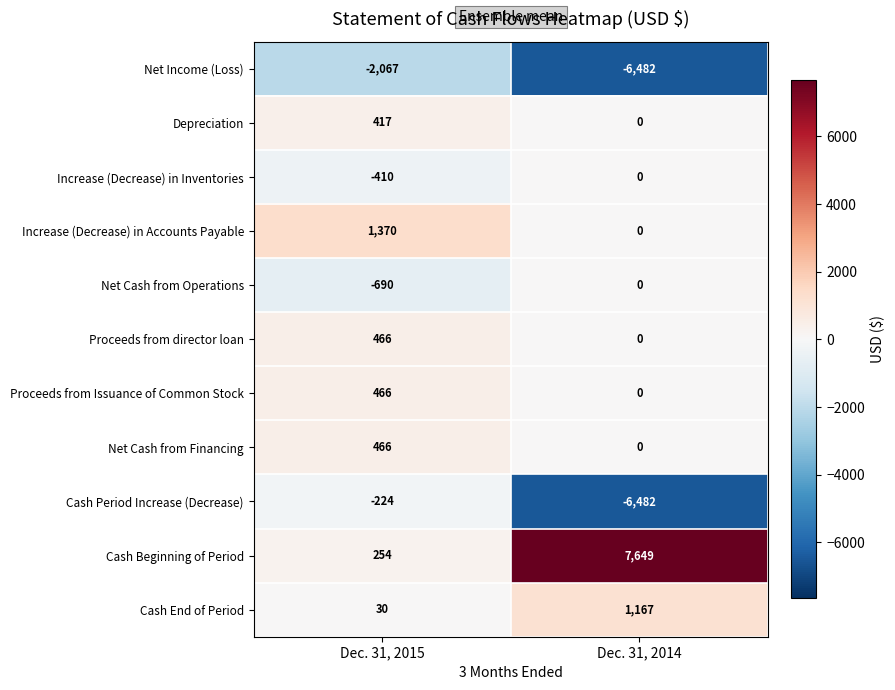

What is the sum of all Increase (Decrease) in Accounts Payable values?

1370